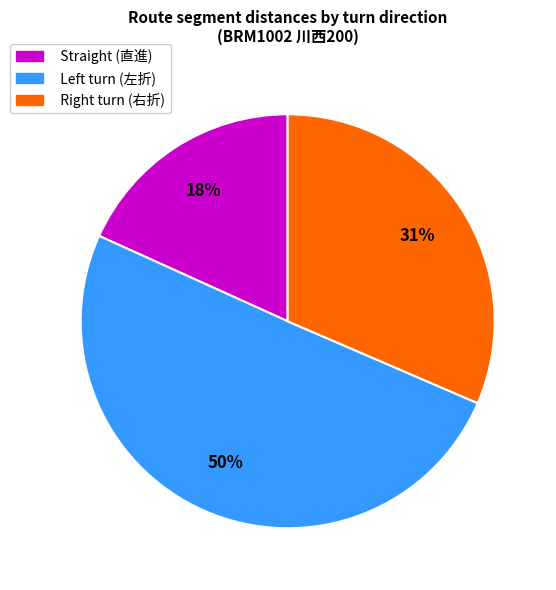

To the nearest percent, what is the difference between the largest and smallest slice percentages?

32%